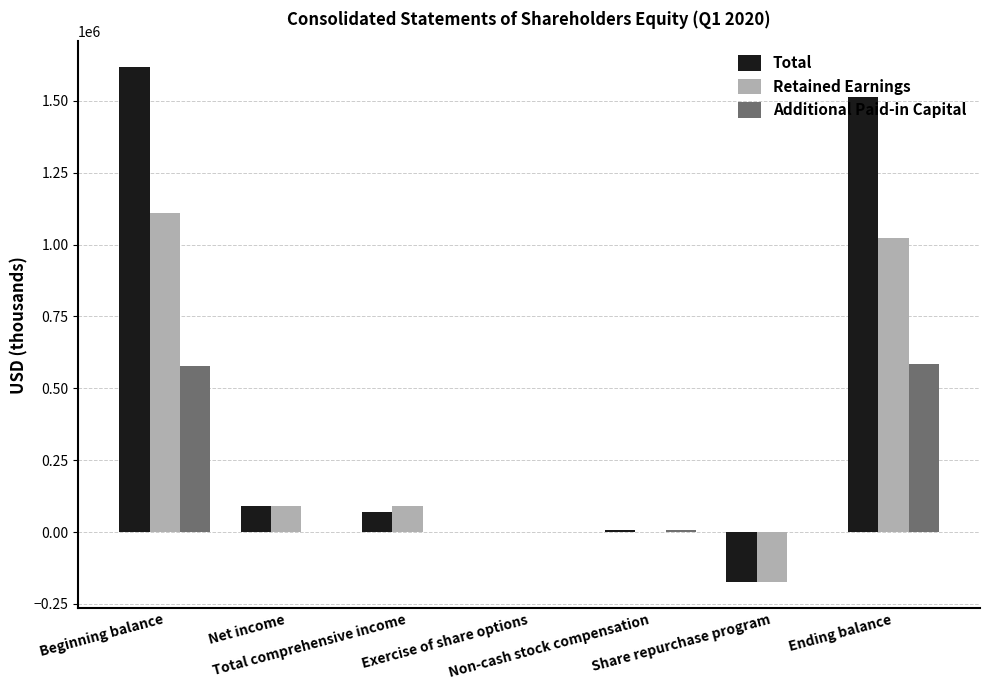

Which series has the largest total across all categories?

Total